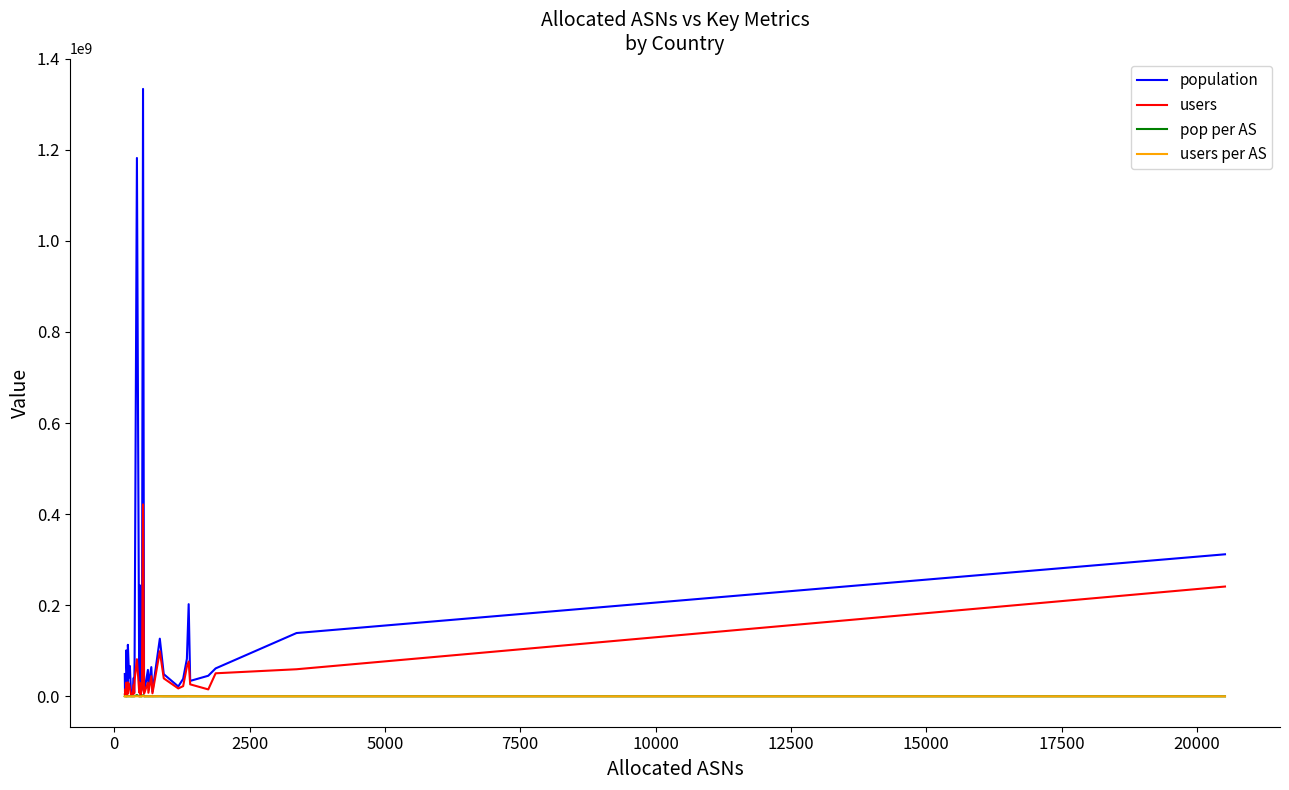

True or false: users and users per AS intersect in this chart.

False